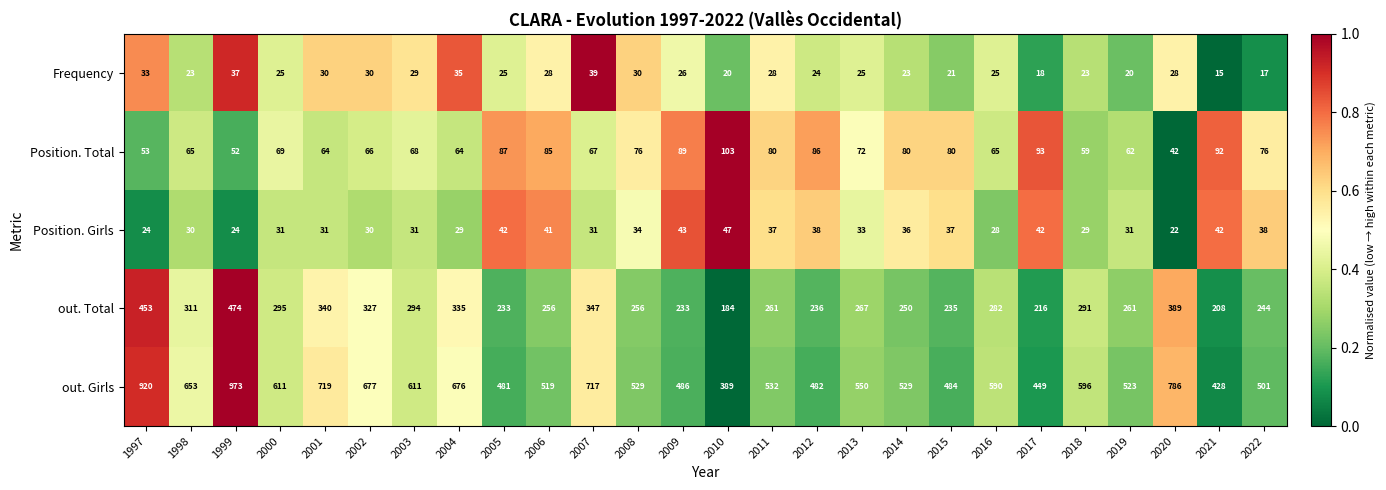

Between 2015 and 2020, which series saw the biggest shift?

out. Girls